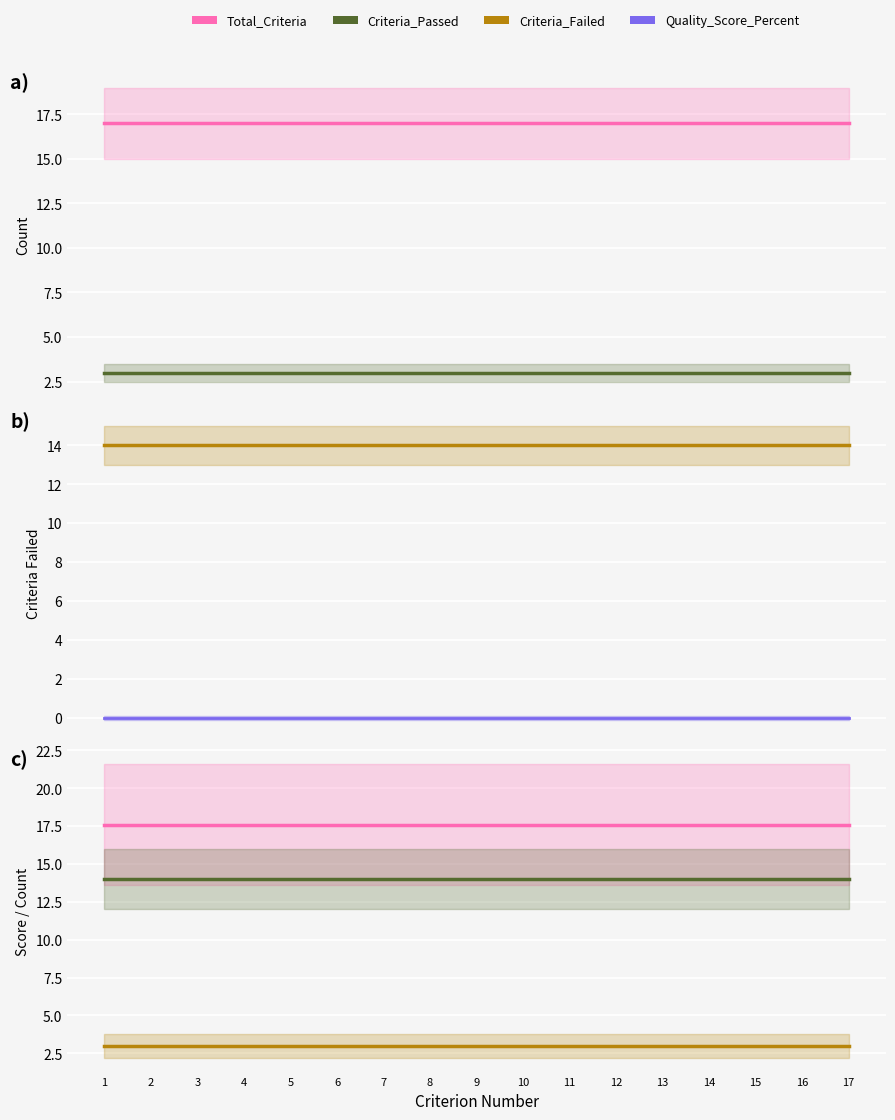

Reading left to right, list all the values displayed in this chart.

Total_Criteria: 1=17.0	2=17.0	3=17.0	4=17.0	5=17.0	6=17.0	7=17.0	8=17.0	9=17.0	10=17.0	11=17.0	12=17.0	13=17.0	14=17.0	15=17.0	16=17.0	17=17.0
Criteria_Passed: 1=3.0	2=3.0	3=3.0	4=3.0	5=3.0	6=3.0	7=3.0	8=3.0	9=3.0	10=3.0	11=3.0	12=3.0	13=3.0	14=3.0	15=3.0	16=3.0	17=3.0
Criteria_Failed: 1=14.0	2=14.0	3=14.0	4=14.0	5=14.0	6=14.0	7=14.0	8=14.0	9=14.0	10=14.0	11=14.0	12=14.0	13=14.0	14=14.0	15=14.0	16=14.0	17=14.0
Quality_Score_Percent (scaled): 1=0.0	2=0.0	3=0.0	4=0.0	5=0.0	6=0.0	7=0.0	8=0.0	9=0.0	10=0.0	11=0.0	12=0.0	13=0.0	14=0.0	15=0.0	16=0.0	17=0.0
Quality_Score_Percent: 1=17.6	2=17.6	3=17.6	4=17.6	5=17.6	6=17.6	7=17.6	8=17.6	9=17.6	10=17.6	11=17.6	12=17.6	13=17.6	14=17.6	15=17.6	16=17.6	17=17.6